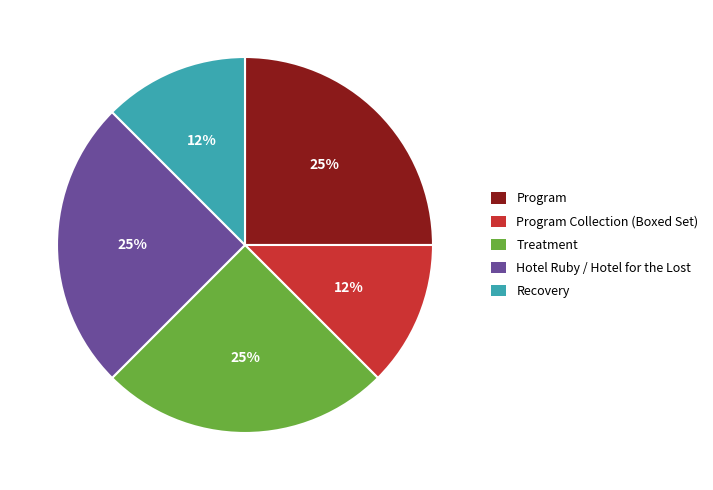

Combined, do Recovery and Hotel Ruby / Hotel for the Lost account for over 50%?

No